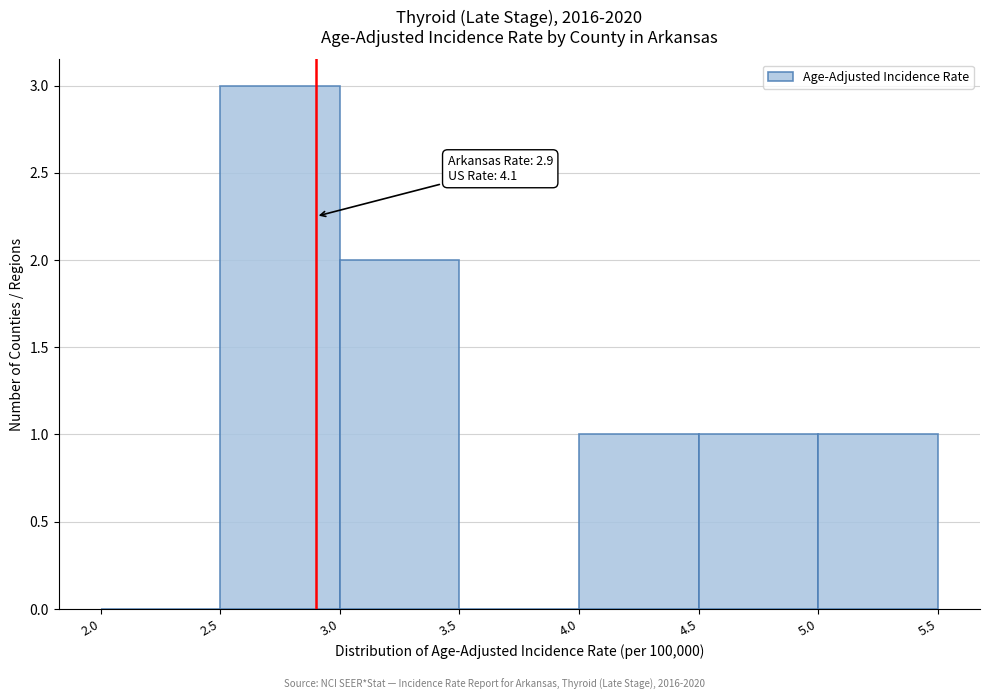

Which range on the x-axis has the tallest bar?

2.5 to 3.0